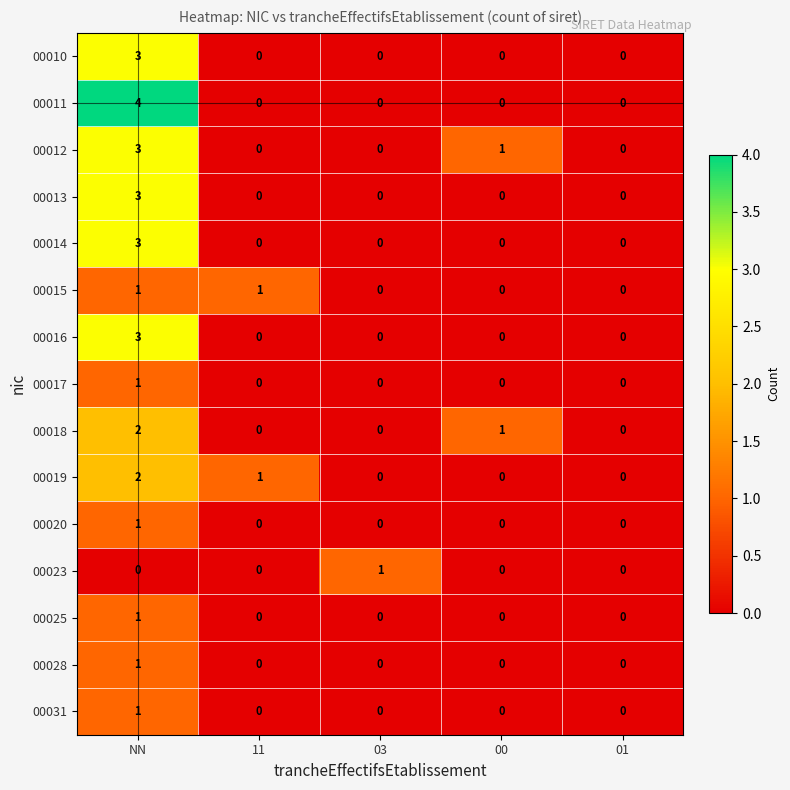

Which series has the largest range (max minus min)?

00011